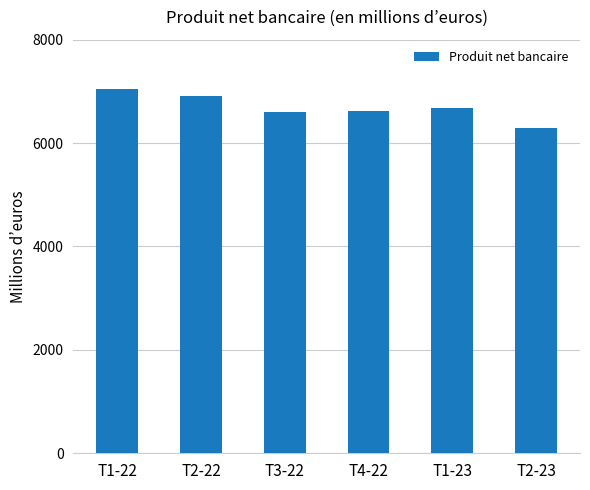

What is the approximate value at T2-23, to the nearest 50?

6300